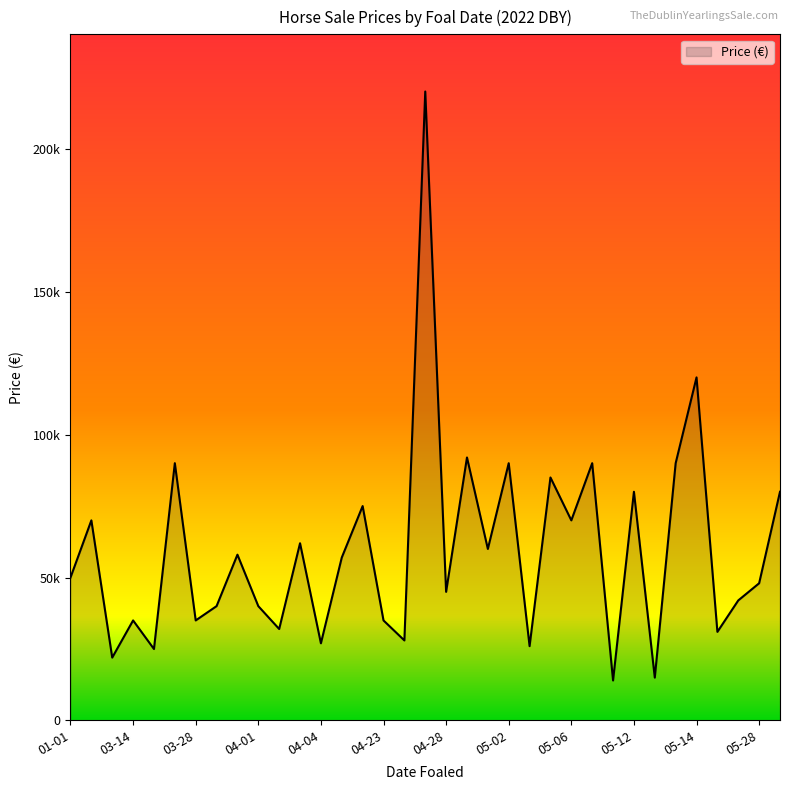

At which label is the value closest to 117000?

05-14